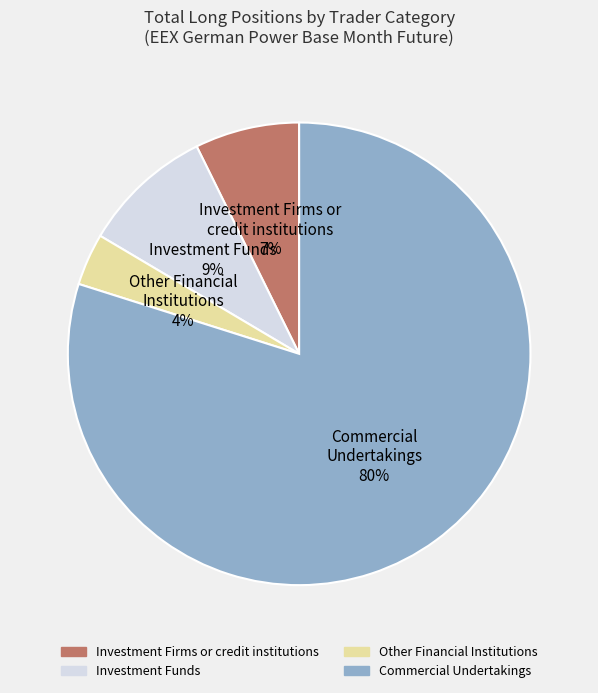

The Investment Funds slice represents 9% of the pie. True or false?

True